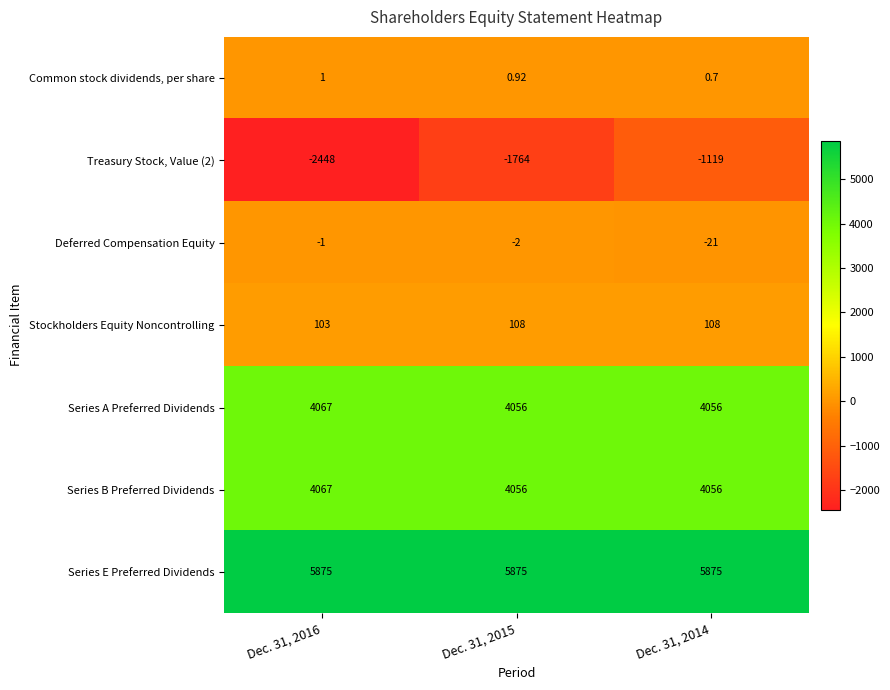

Which series has the largest total across all categories?

Series E Preferred Dividends